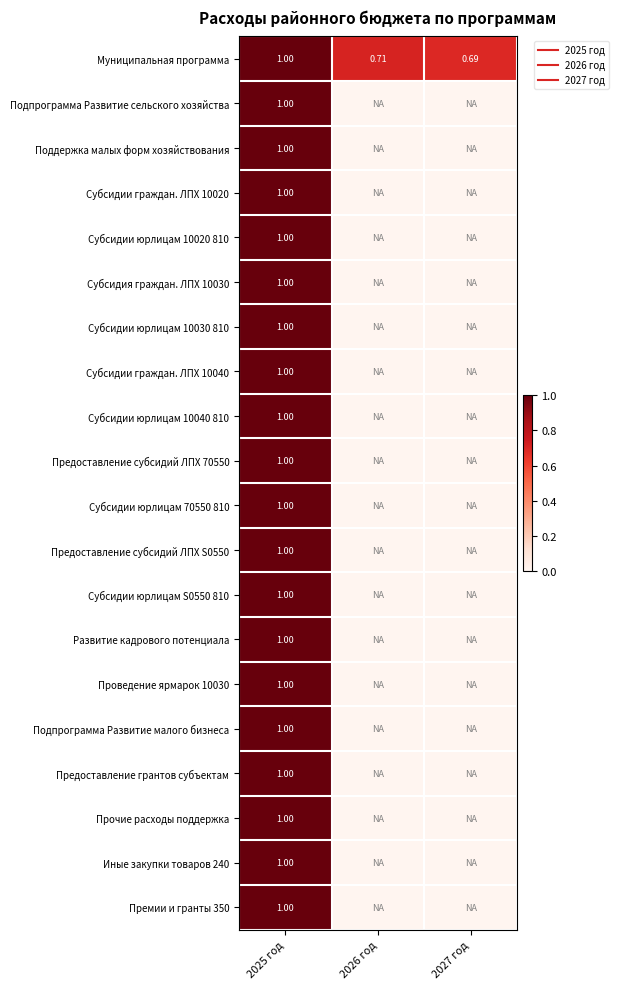

What is the difference between the maximum and minimum values in the Премии и гранты 350 series?

1.0